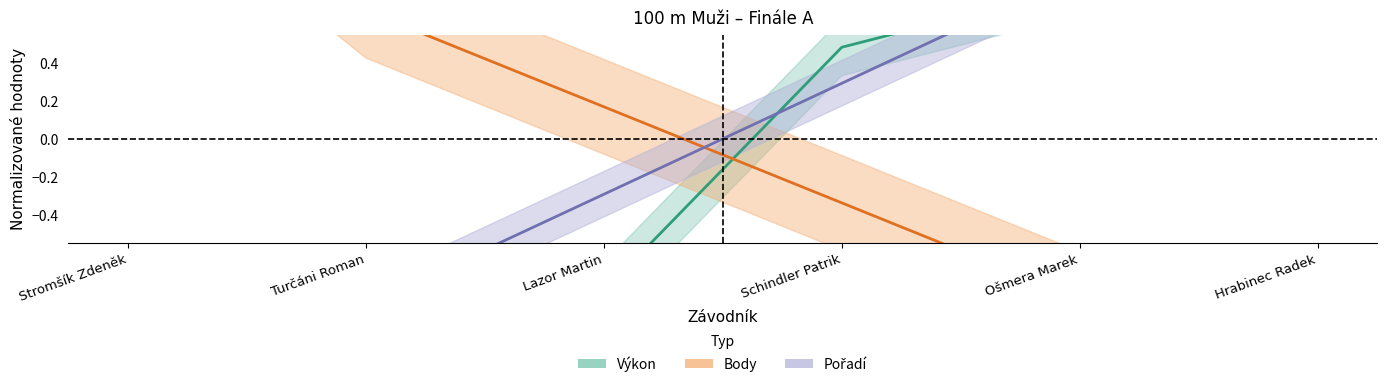

Which series has the widest spread of values?

Body